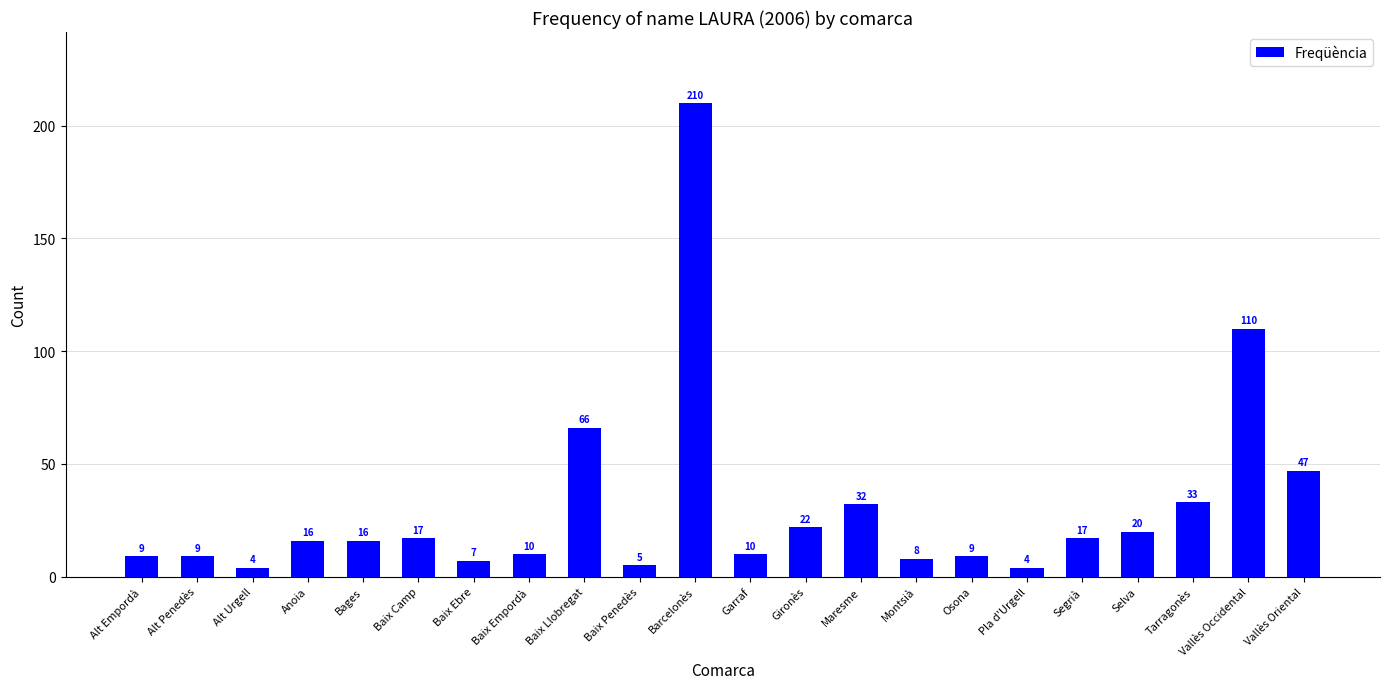

What position from the left is Barcelonès?

11